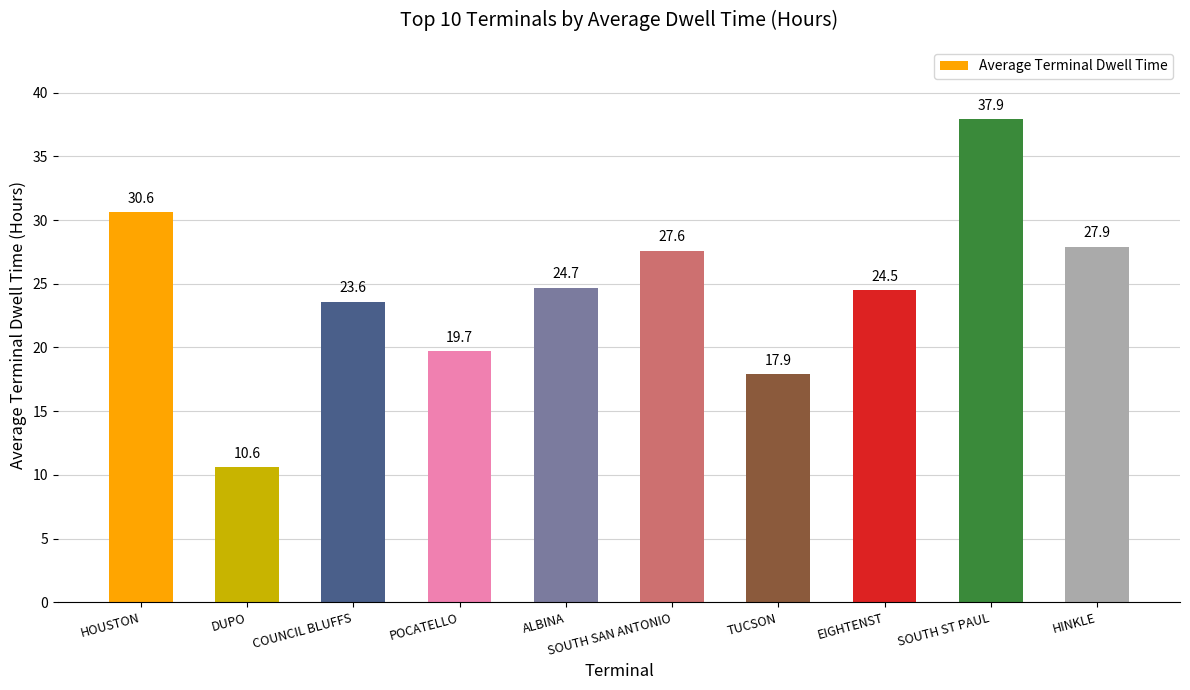

Where does the data first go above 24?

HOUSTON